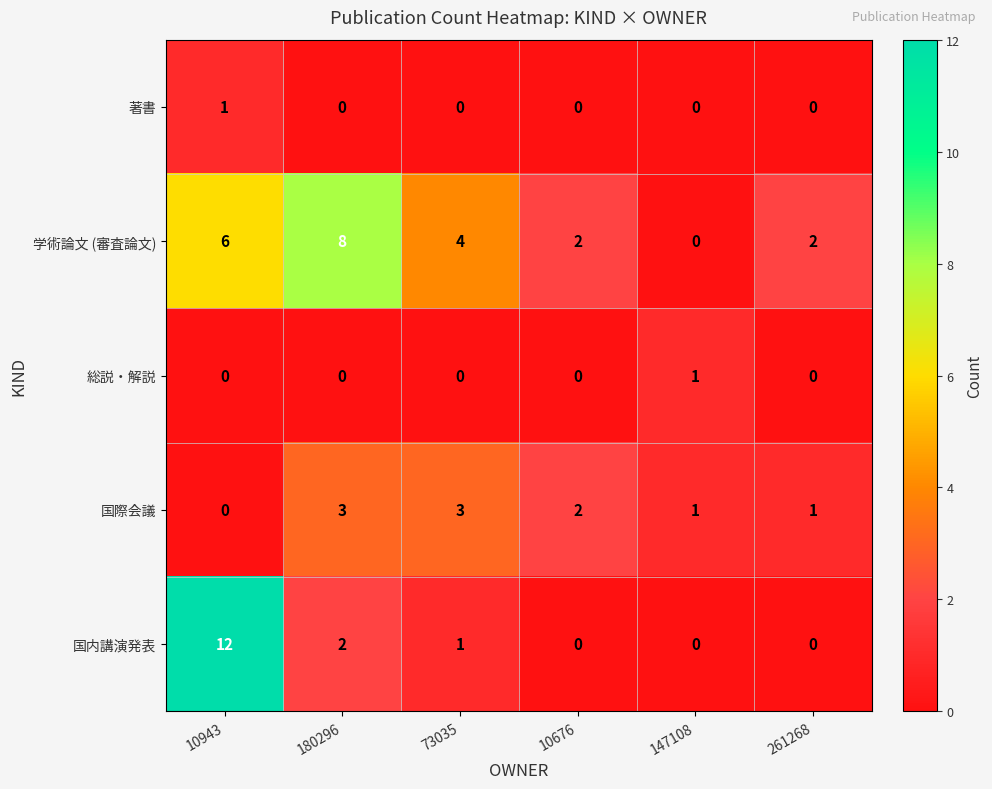

True or false: 国内講演発表 has a value of 2 at 180296.

True